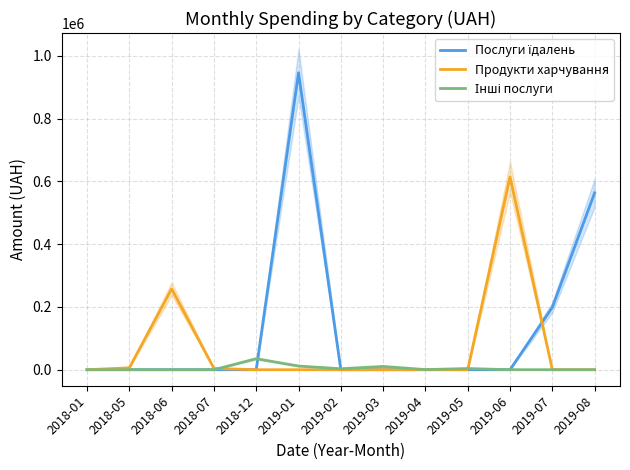

What is the total value across all series at 2019-05?

3716.0